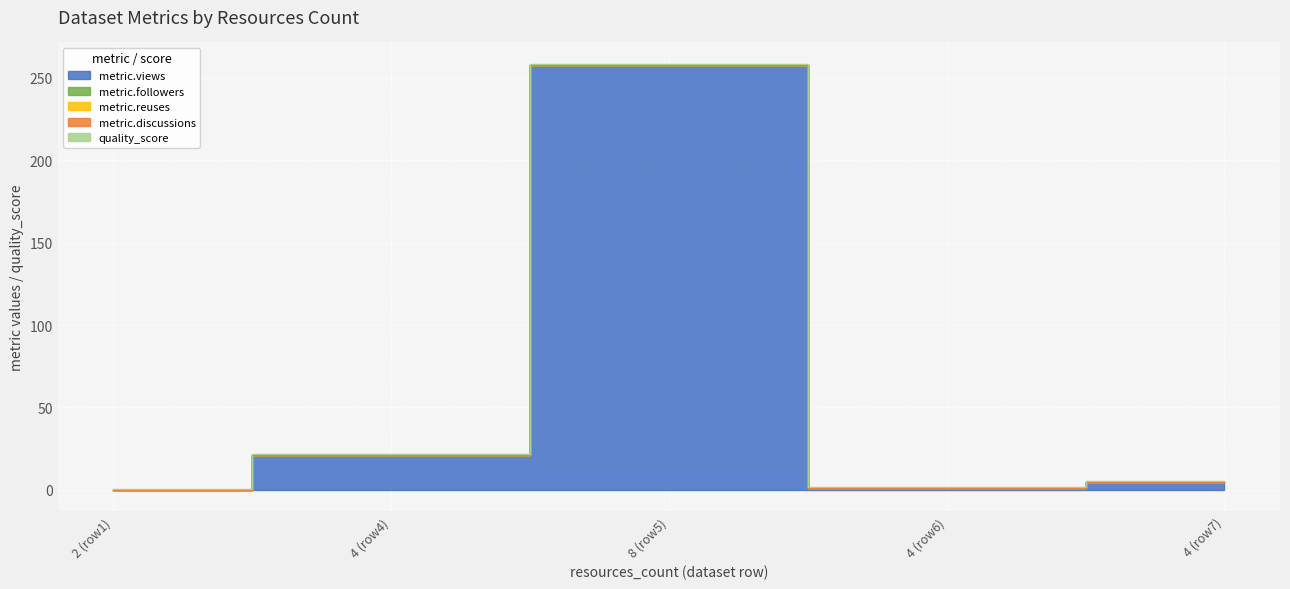

What are all the series names shown in the legend?

metric.views, metric.followers, metric.reuses, metric.discussions, quality_score